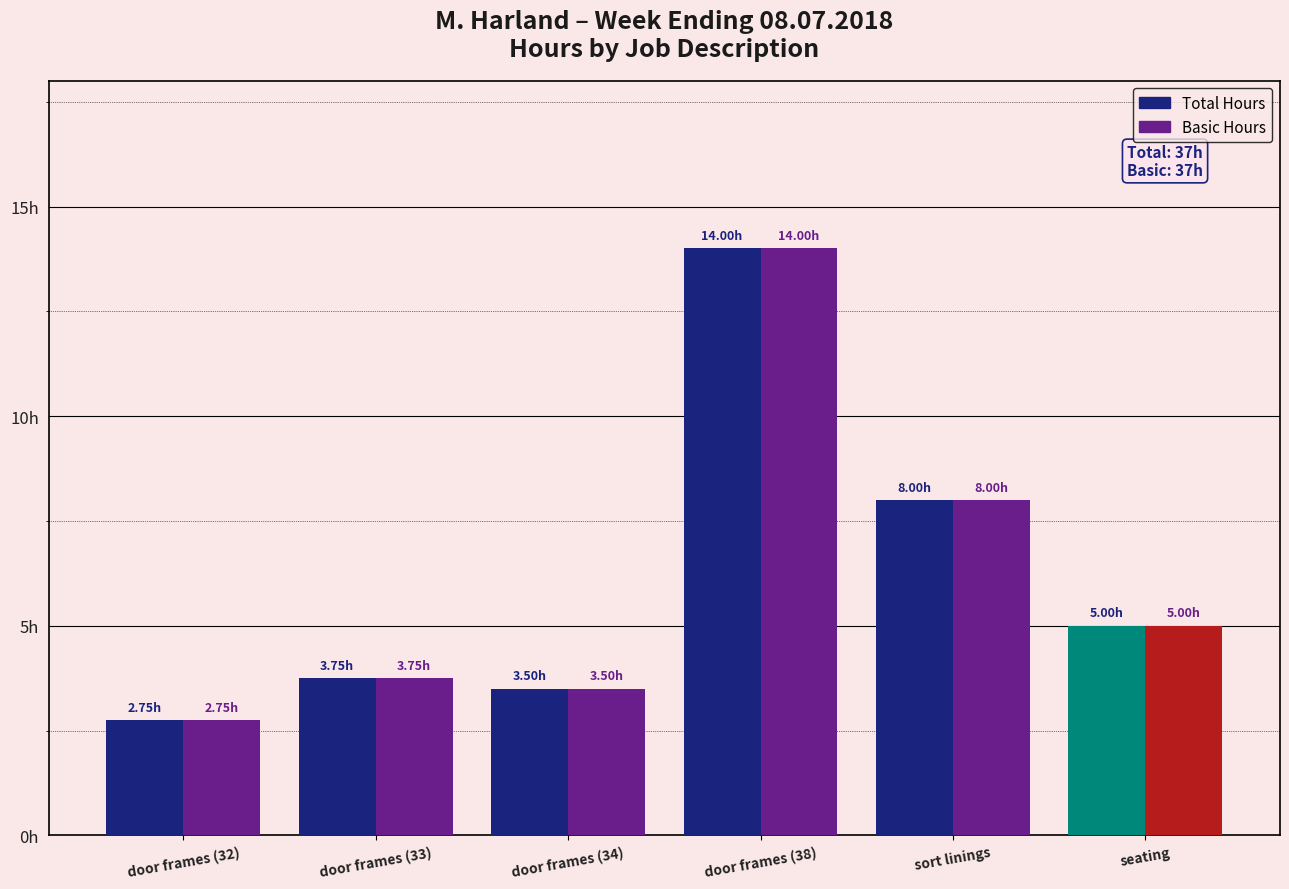

Are the bars grouped side by side (vs. stacked)?

Yes